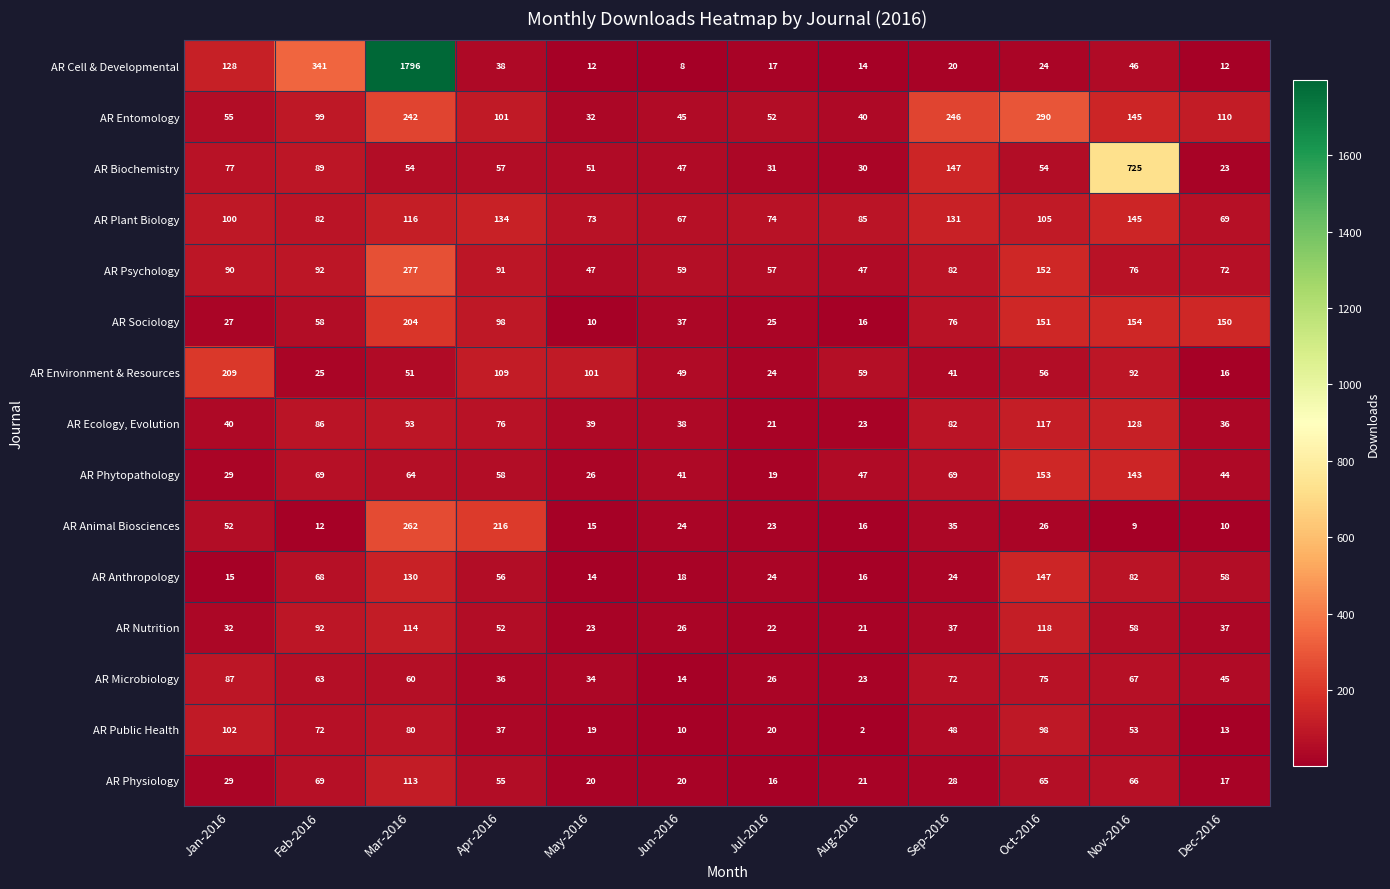

What is the approximate value of AR Anthropology at Jul-2016, to the nearest 10?

20